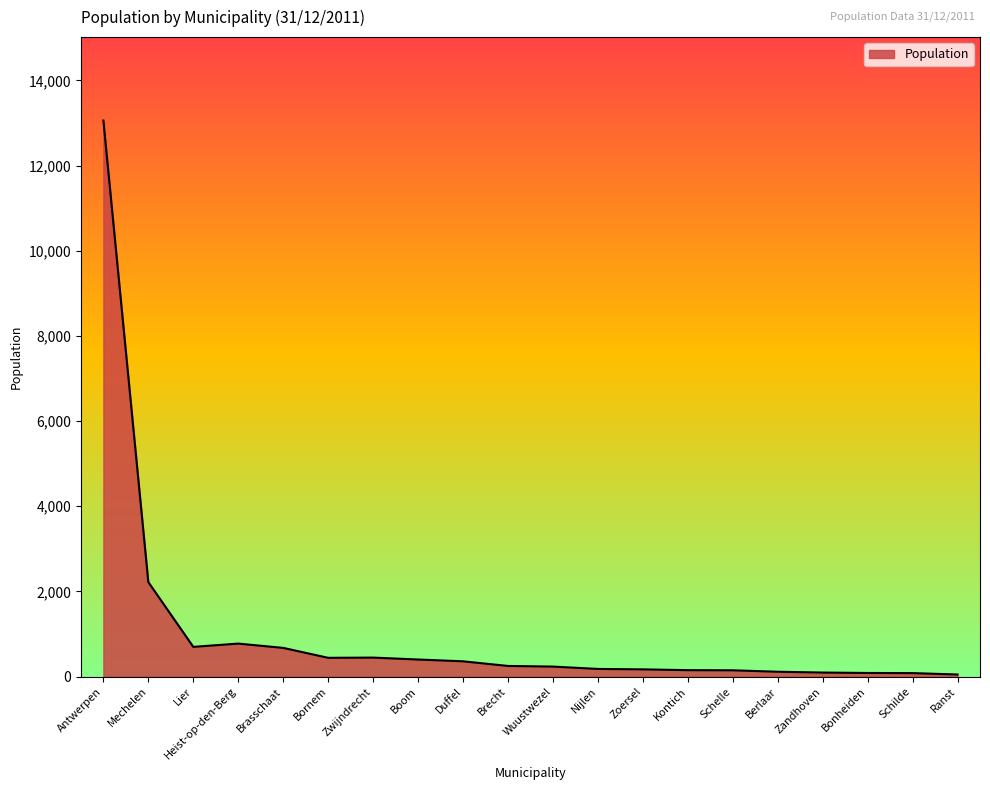

Which label corresponds to the largest value in the chart?

Antwerpen